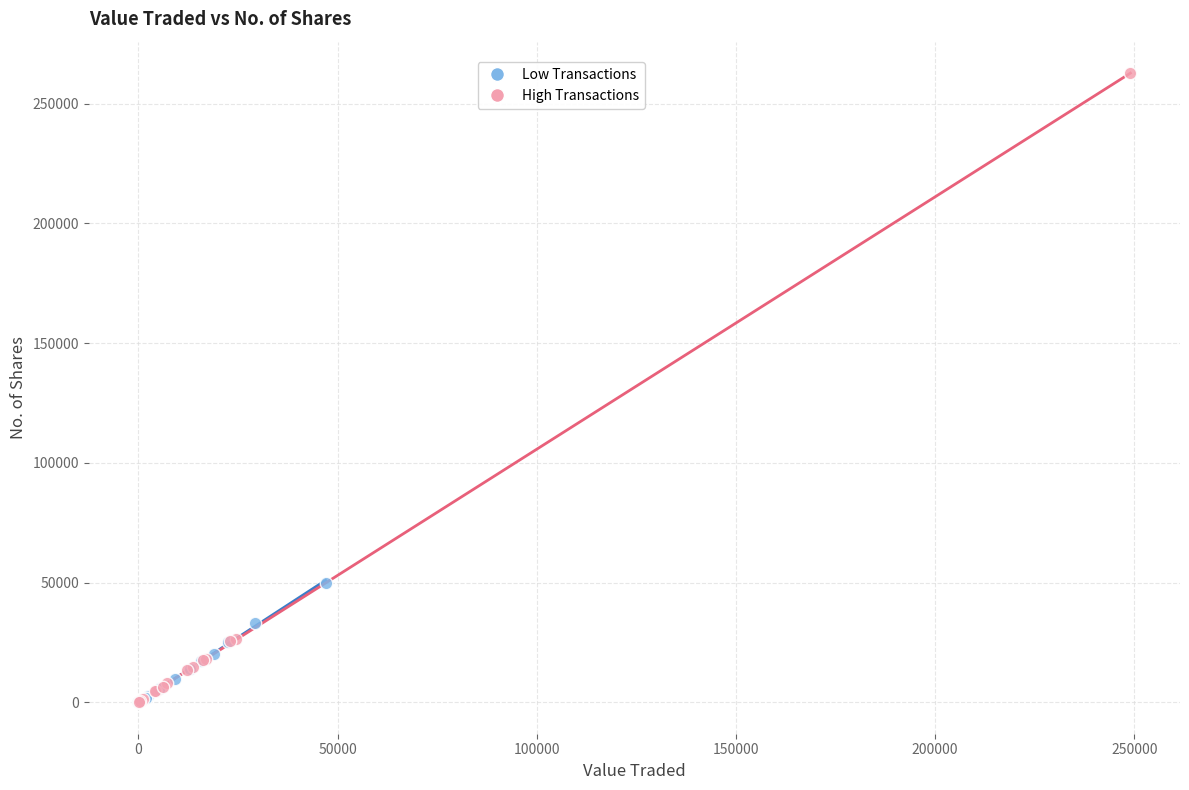

What are all the series names shown in the legend?

Low Transactions, High Transactions